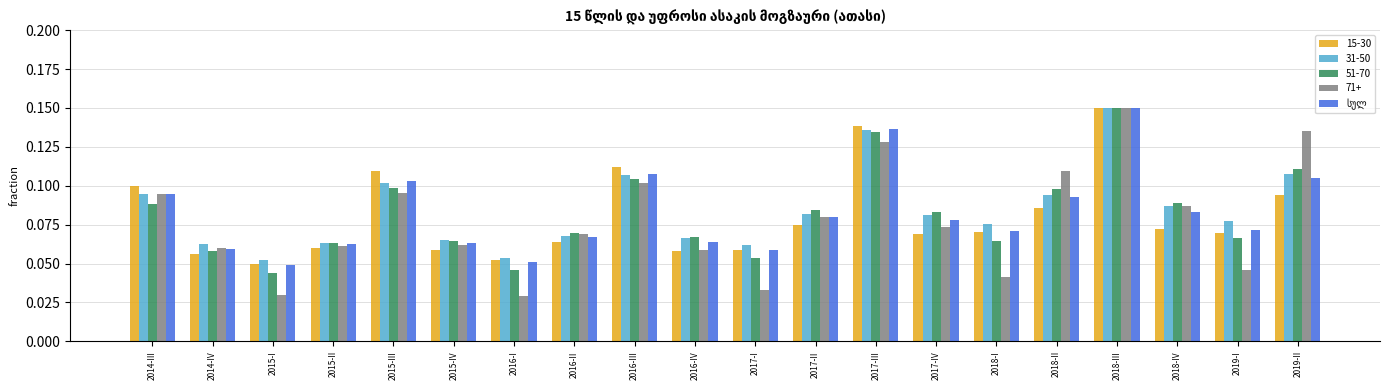

The 51-70 series shows 0.1 at 2015-I. True or false?

False